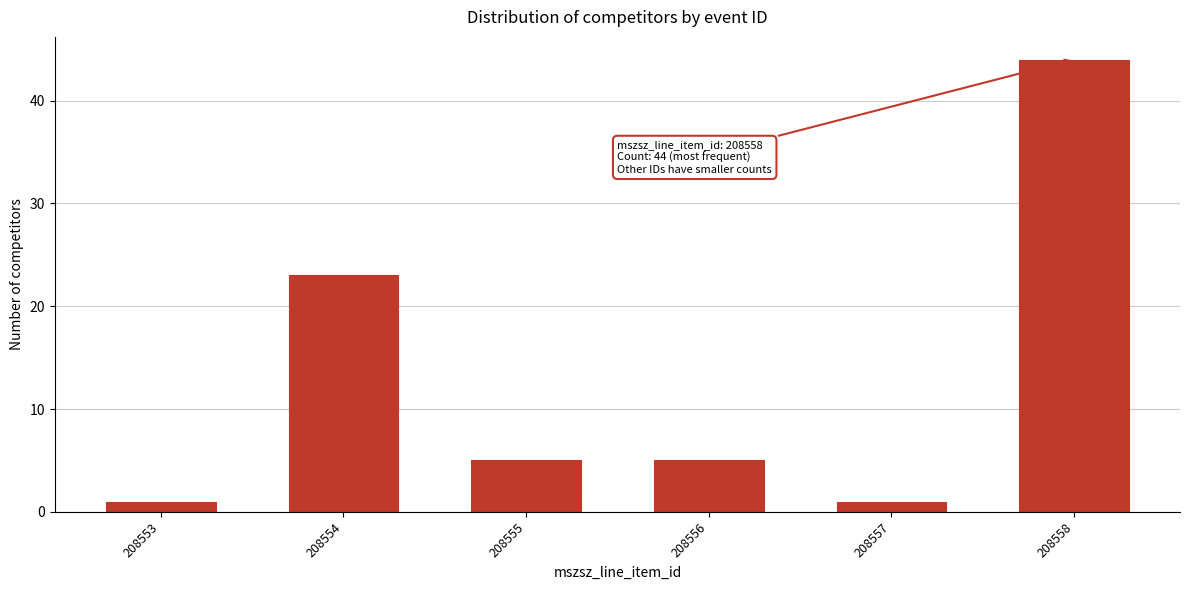

Reading left to right, what are all the values shown in this chart?

1	23	5	5	1	44